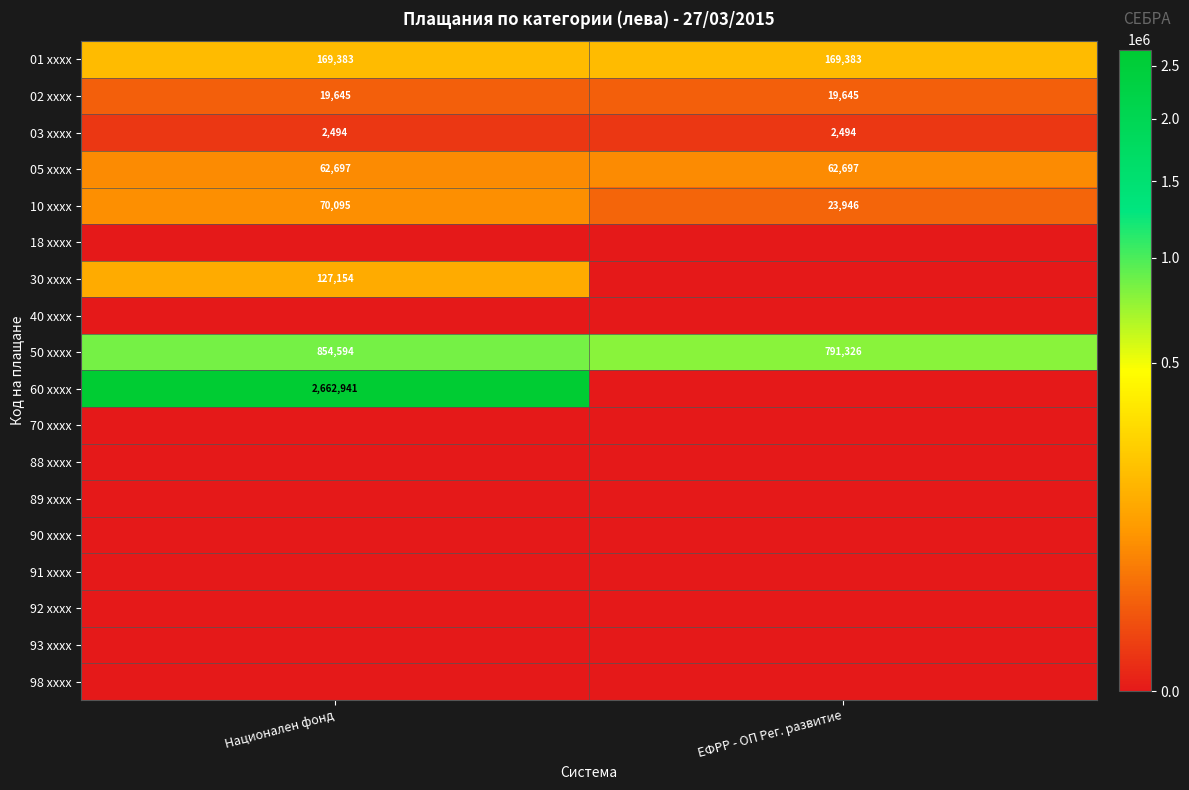

Is it true that 05 xxxx equals 62697 at Национален фонд?

True